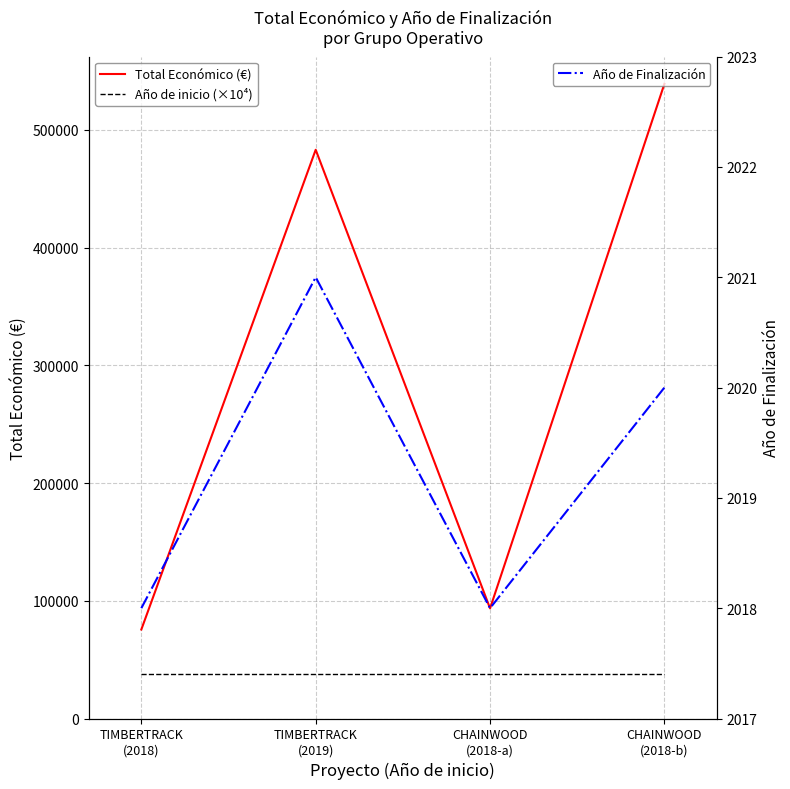

What is the highest value of the Año de Finalización series?

2021